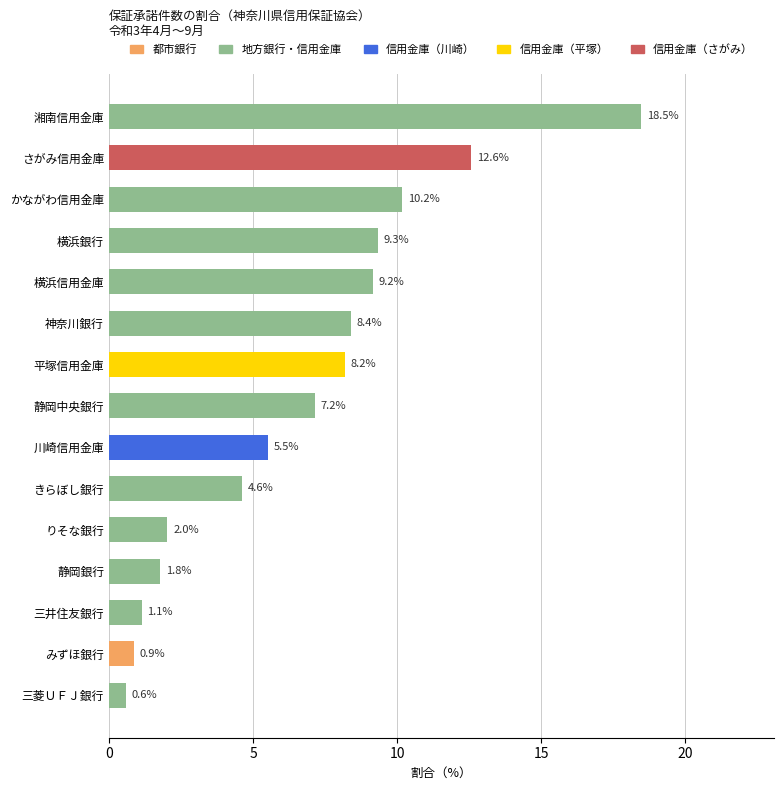

The chart shows a value of 10.2 at かながわ信用金庫. True or false?

True